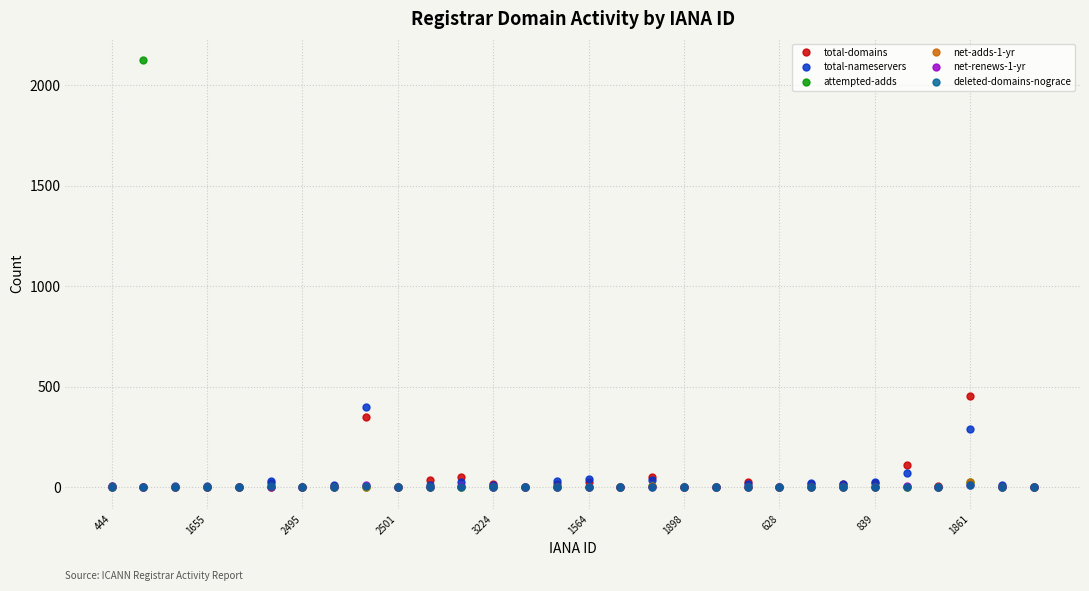

True or false: total-domains has more than 0 points higher than both neighbors.

True